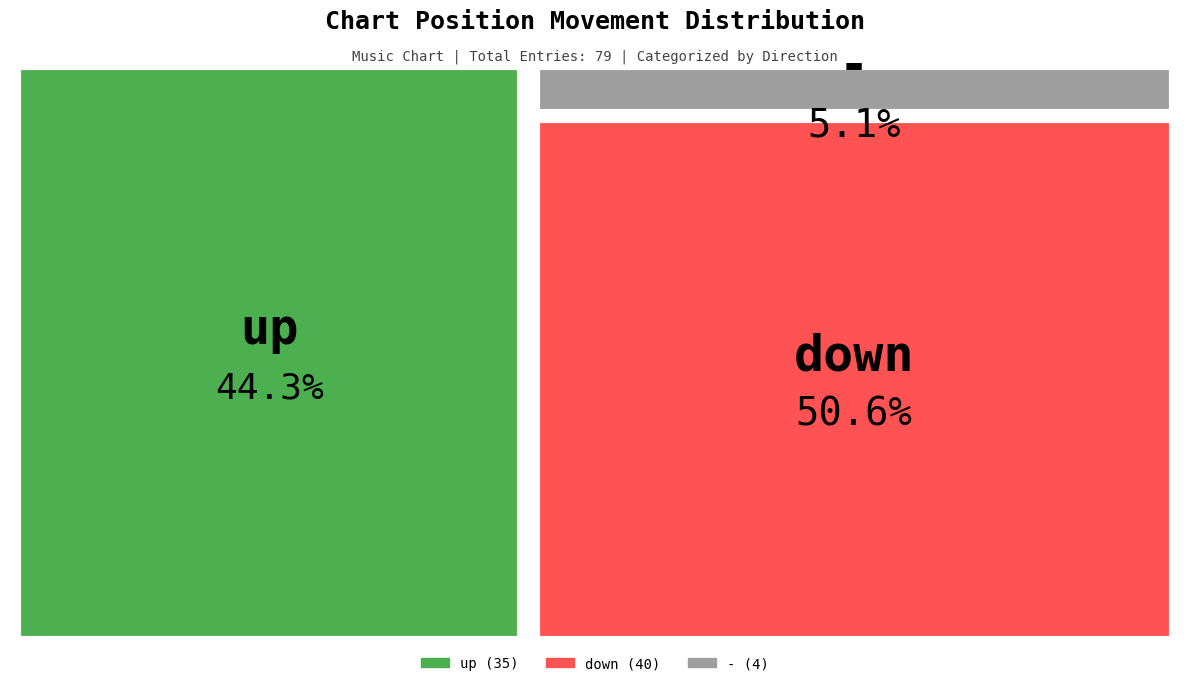

Which category has the smallest portion of the pie?

-